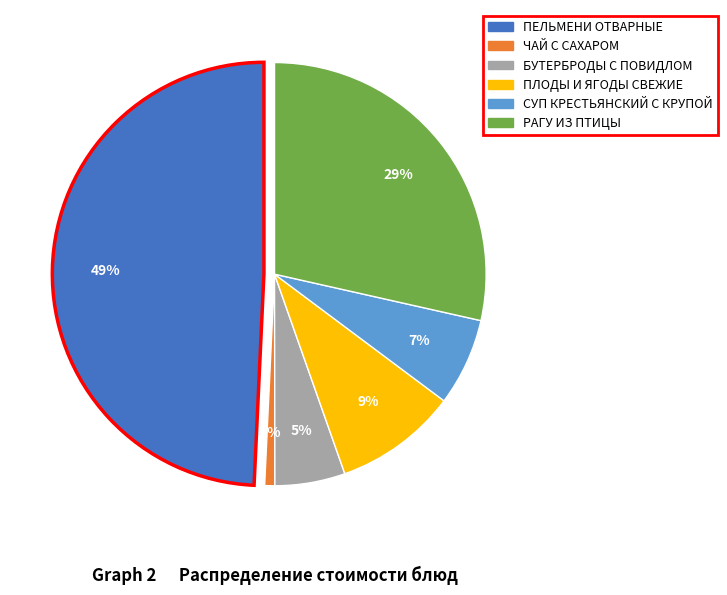

Is there any slice that represents more than half of the pie?

No